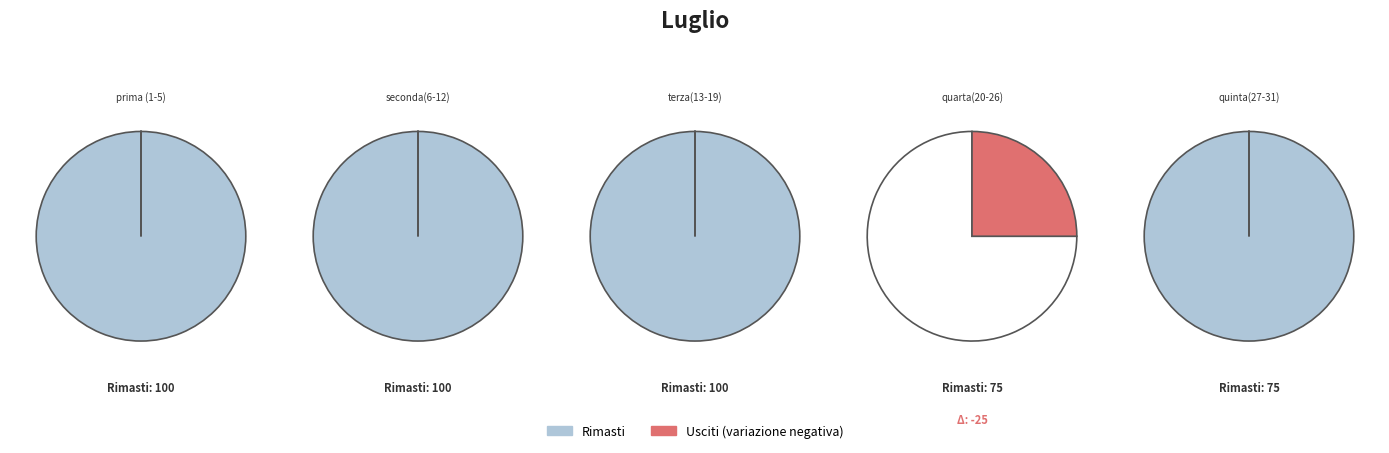

Is quinta(27-31) the majority of the pie?

No